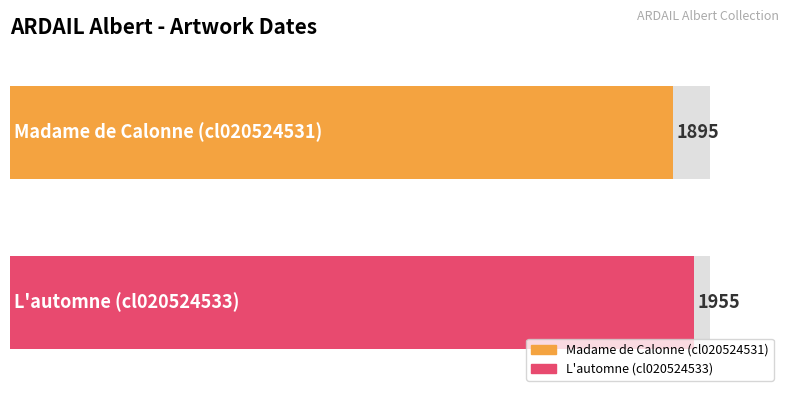

What is the label of the 1st bar from the left?

Madame de Calonne (cl020524531)